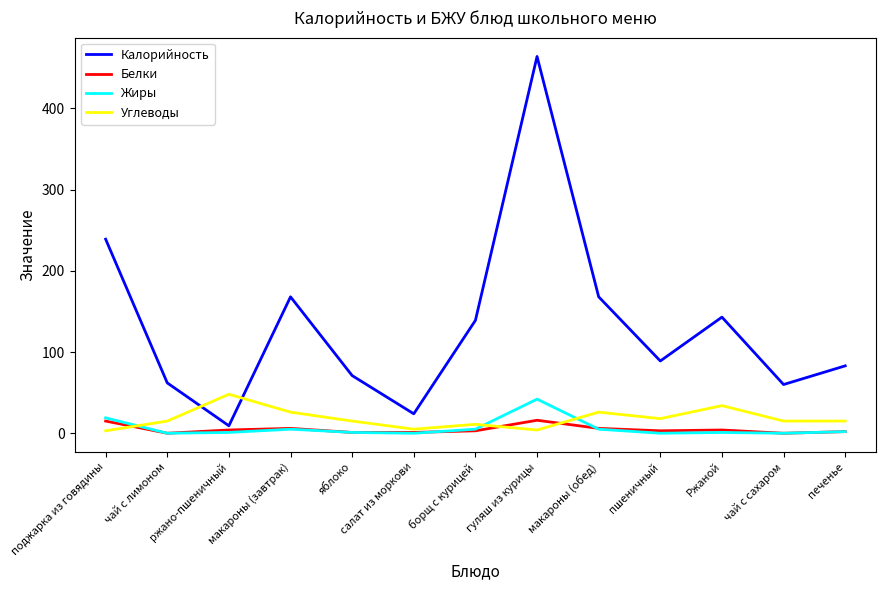

The Калорийность series shows 168.0 at макароны (обед). True or false?

True